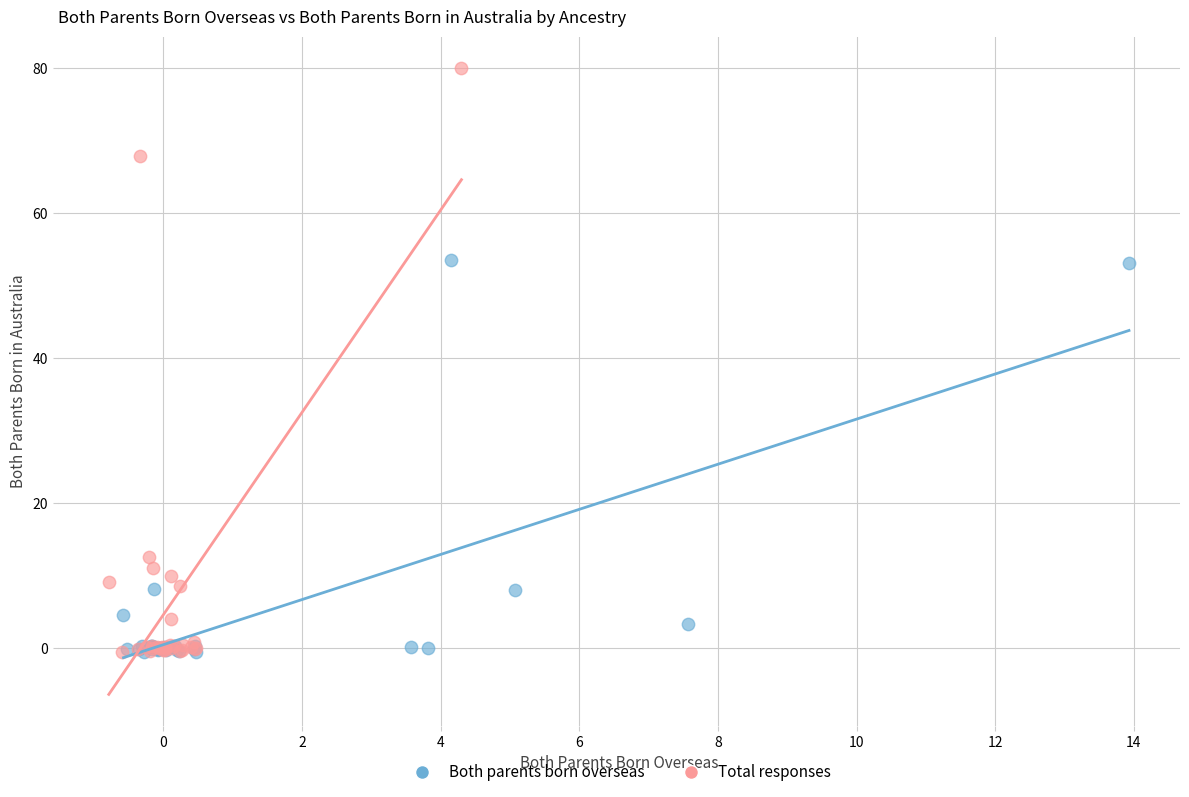

Which series has the widest spread of Y values?

Total responses